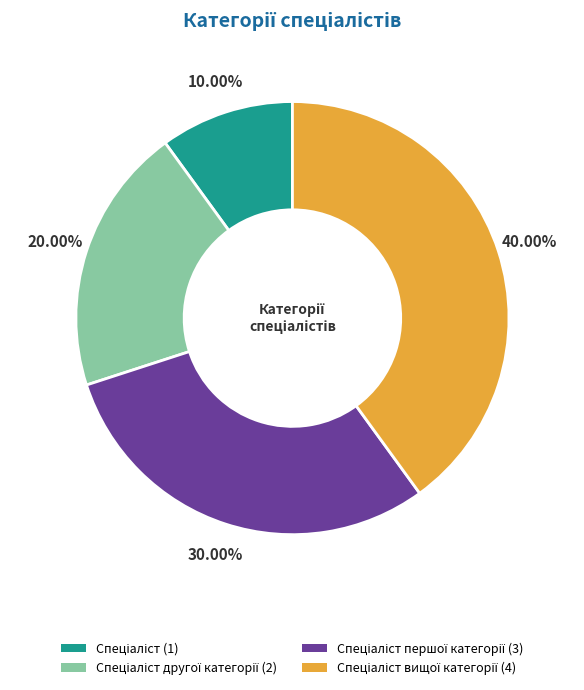

Is there any slice that represents more than half of the pie?

No